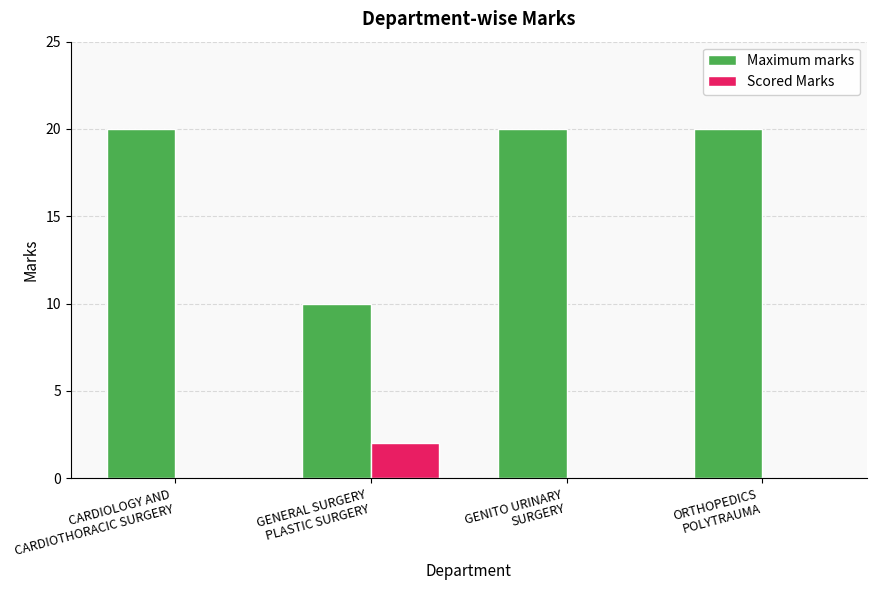

Which series has the widest spread of values?

Maximum marks